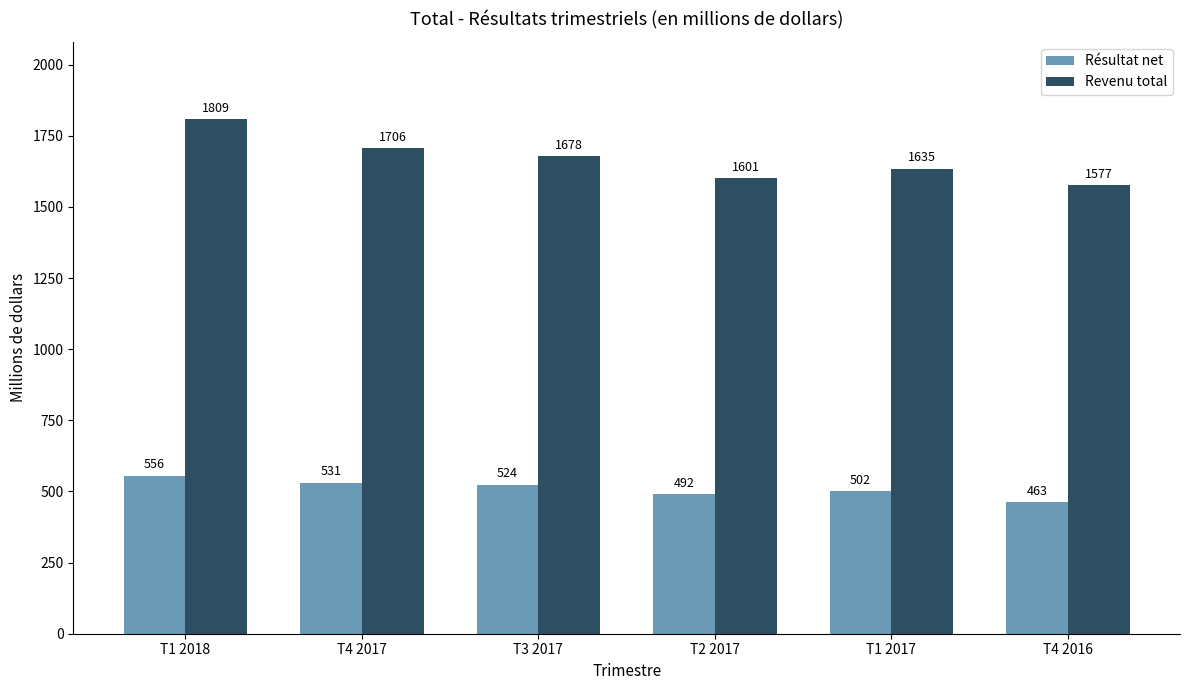

What is the approximate value of Revenu total at T1 2018, to the nearest 5?

1810